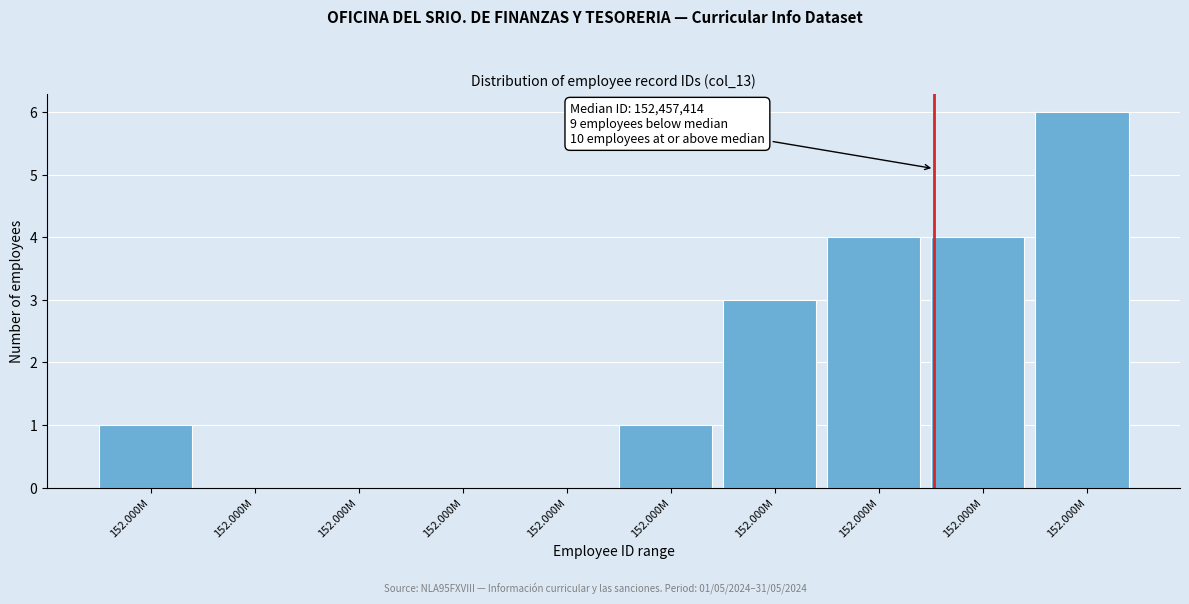

Count the number of categories in the chart.

10